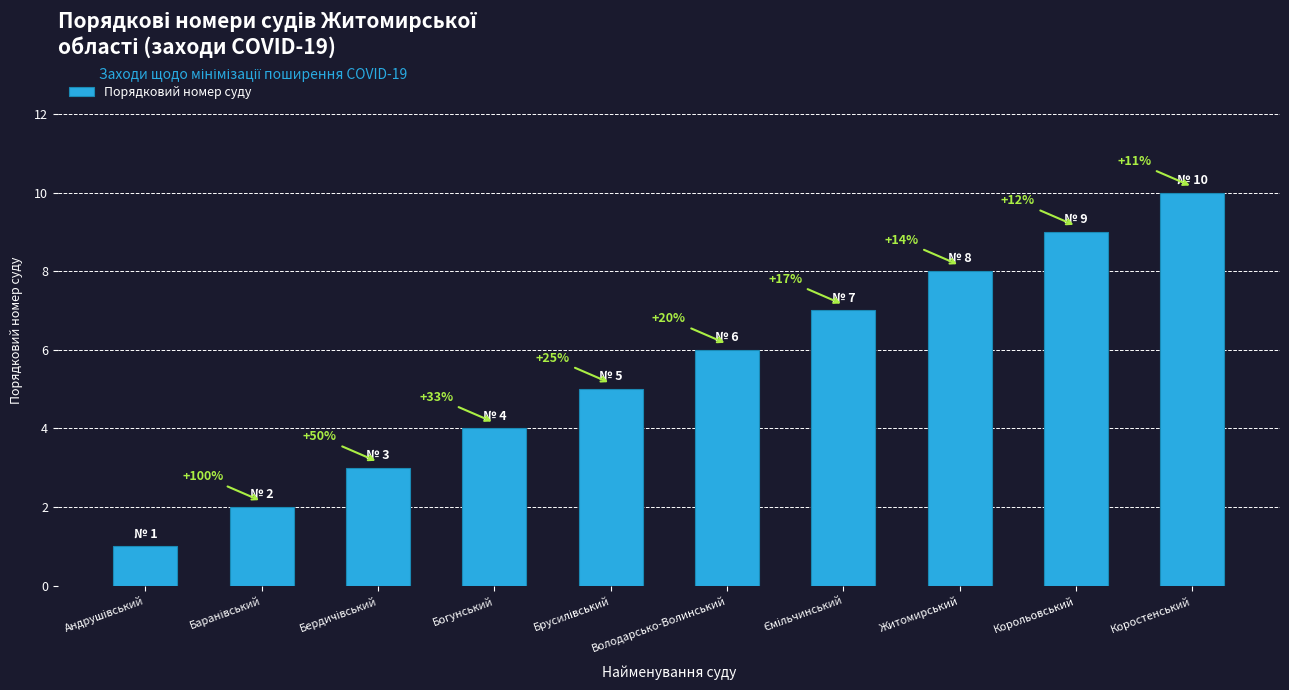

Rank the categories by value from lowest to highest.

Андрушівський, Баранівський, Бердичівський, Богунський, Брусилівський, Володарсько-Волинський, Ємільчинський, Житомирський, Корольовський, Коростенський